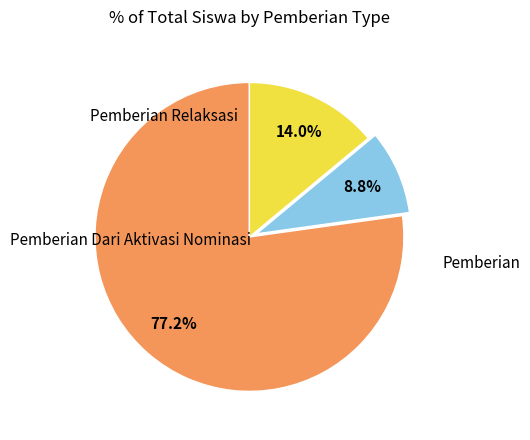

Is there a majority slice in this chart?

Yes